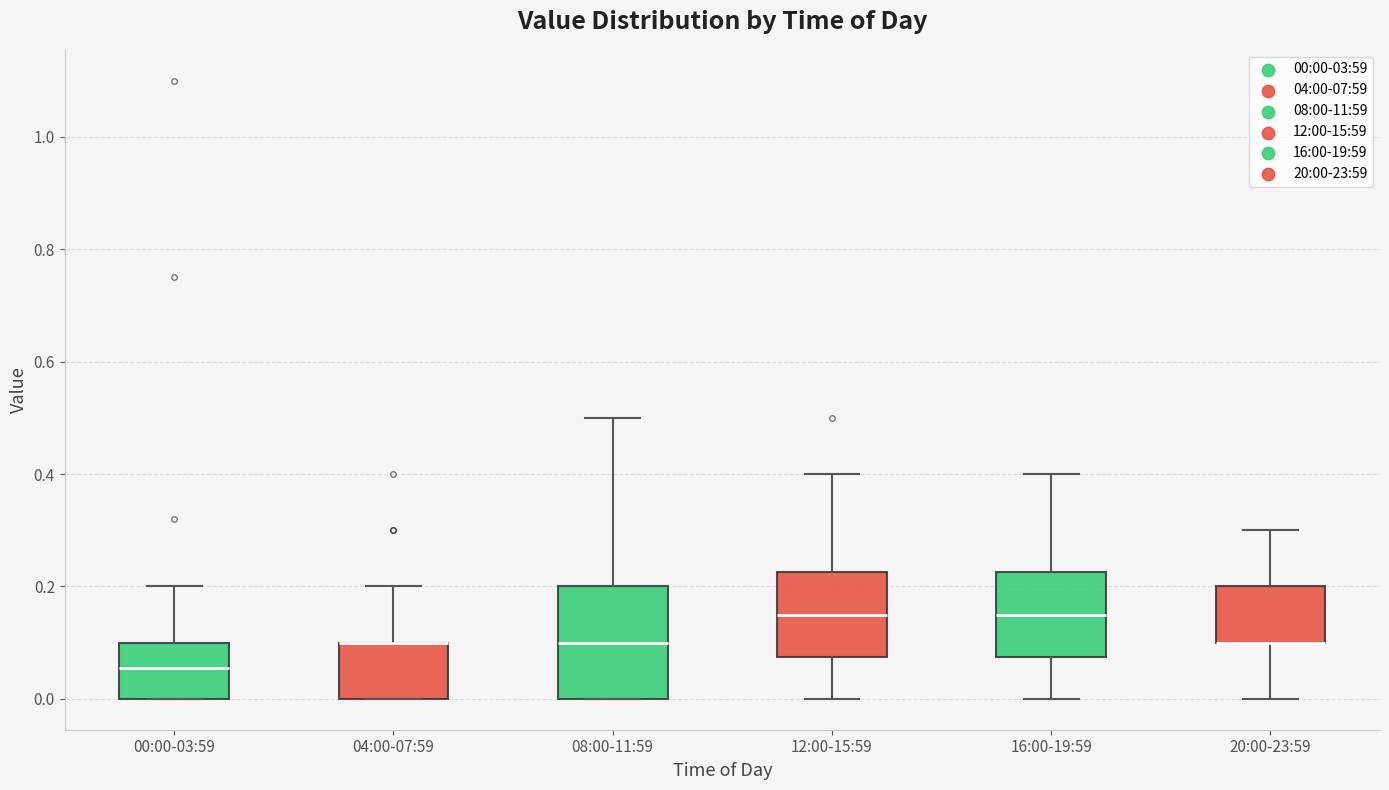

Reading left to right, transcribe this box plot: for each box, give where its median line is, the range the box spans, and where its two whiskers end, as read against the y-axis. The values are not printed on the chart, so give them approximately, as read against the axis.

00:00-03:59: median 0.06, box 0.00 to 0.10, whiskers 0.00 to 0.20
04:00-07:59: median 0.10 (drawn on the box's upper edge), box 0.00 to 0.10, whiskers 0.00 to 0.20
08:00-11:59: median 0.10, box 0.00 to 0.20, whiskers 0.00 to 0.50
12:00-15:59: median 0.16, box 0.08 to 0.22, whiskers 0.00 to 0.40
16:00-19:59: median 0.16, box 0.08 to 0.22, whiskers 0.00 to 0.40
20:00-23:59: median 0.10 (drawn on the box's lower edge), box 0.10 to 0.20, whiskers 0.00 to 0.30